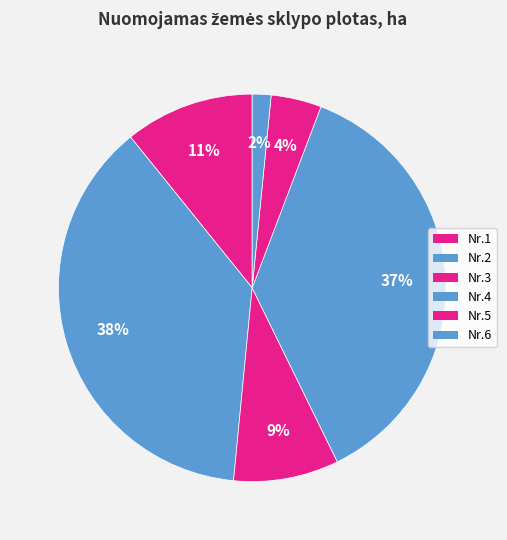

How many slices are in this pie chart?

6